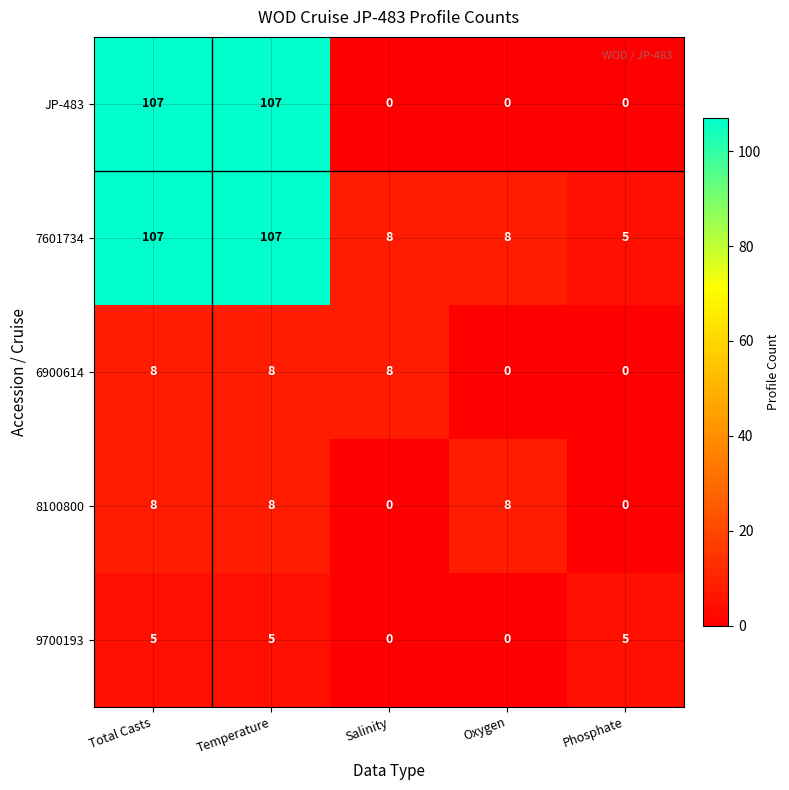

True or false: 6900614 has a value of 8 at Temperature.

True